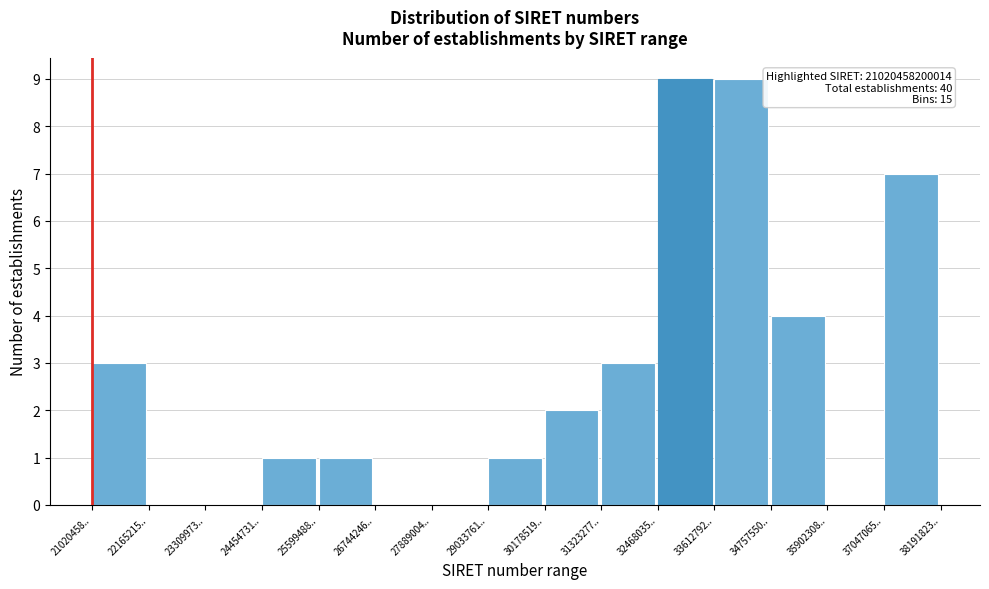

Reading left to right, what are all the values shown in this chart?

21020458..=3	22165215..=0	23309973..=0	24454731..=1	25599488..=1	26744246..=0	27889004..=0	29033761..=1	30178519..=2	31323277..=3	32468035..=9	33612792..=9	34757550..=4	35902308..=0	37047065..=7